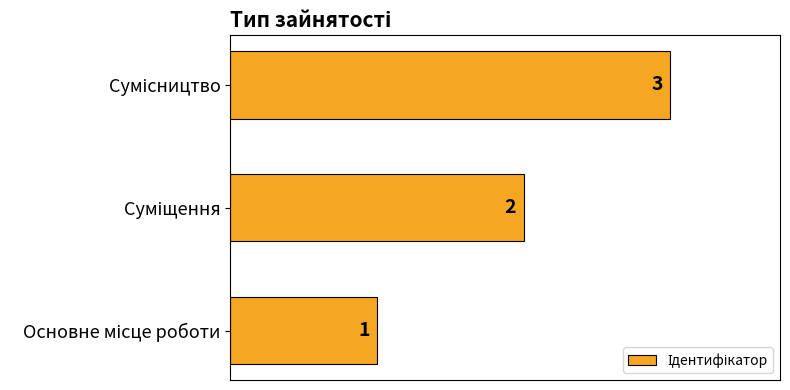

What is the greatest value displayed?

3